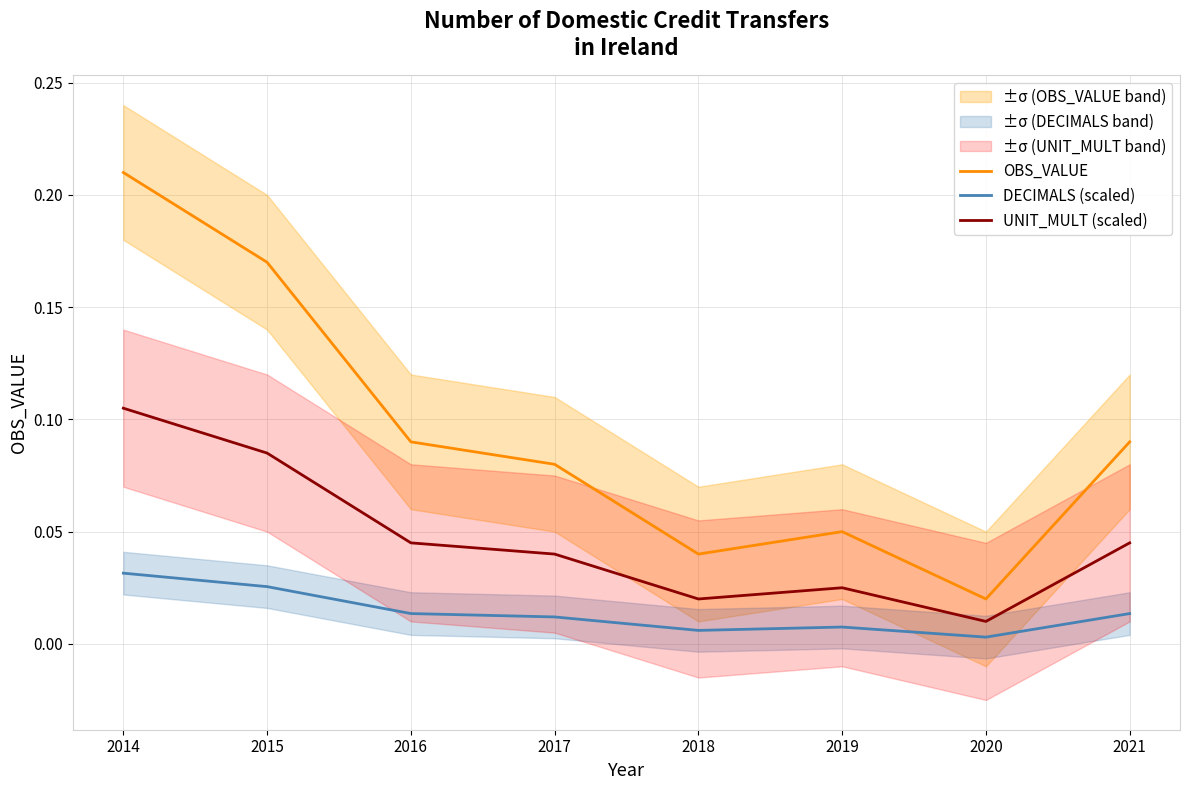

Count the number of categories in the chart.

8